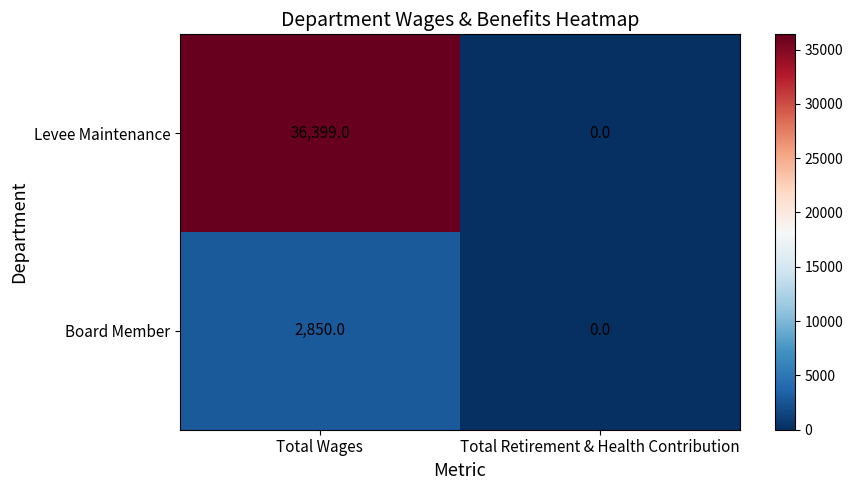

Reading left to right, list all the values displayed in this chart.

Levee Maintenance: Total Wages=36399	Total Retirement & Health Contribution=0
Board Member: Total Wages=2850	Total Retirement & Health Contribution=0